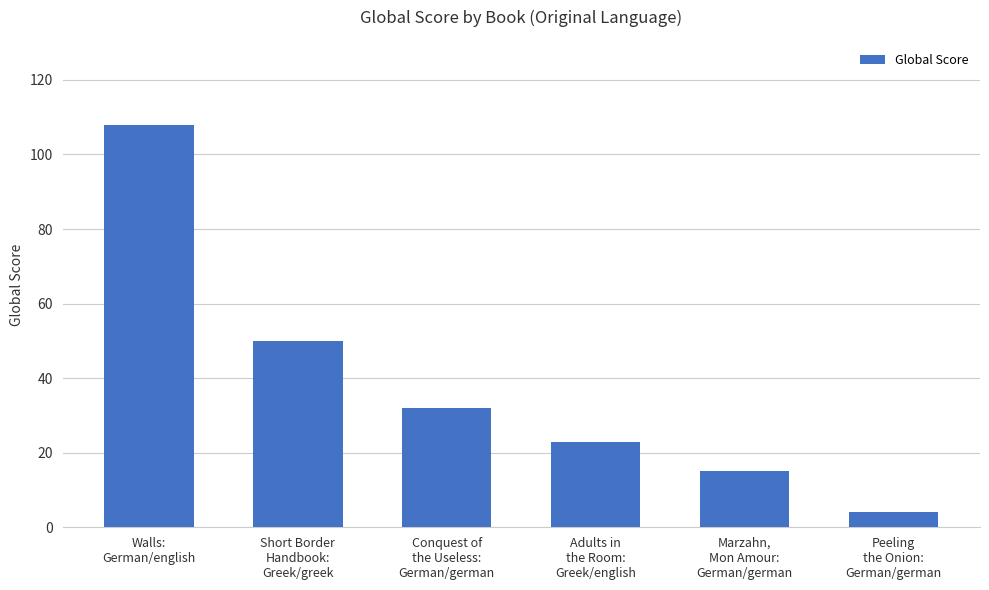

What is the maximum value shown in the chart?

108